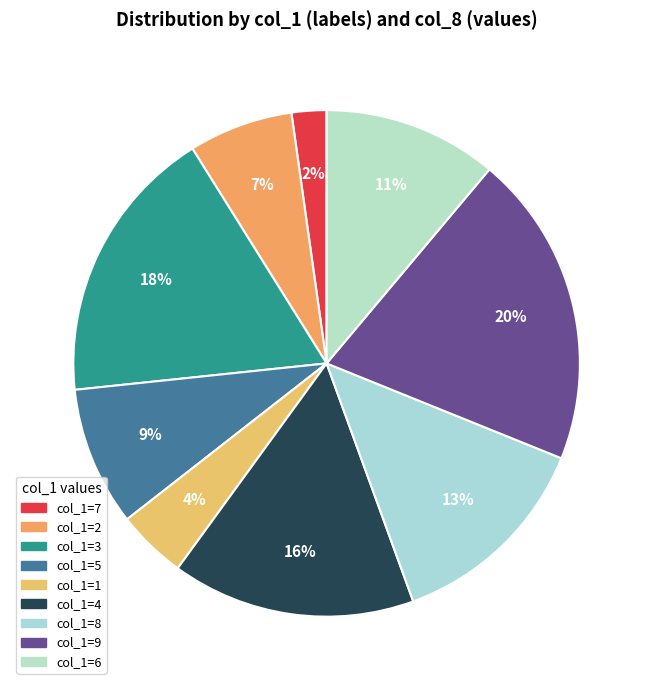

How many slices are in this pie chart?

9